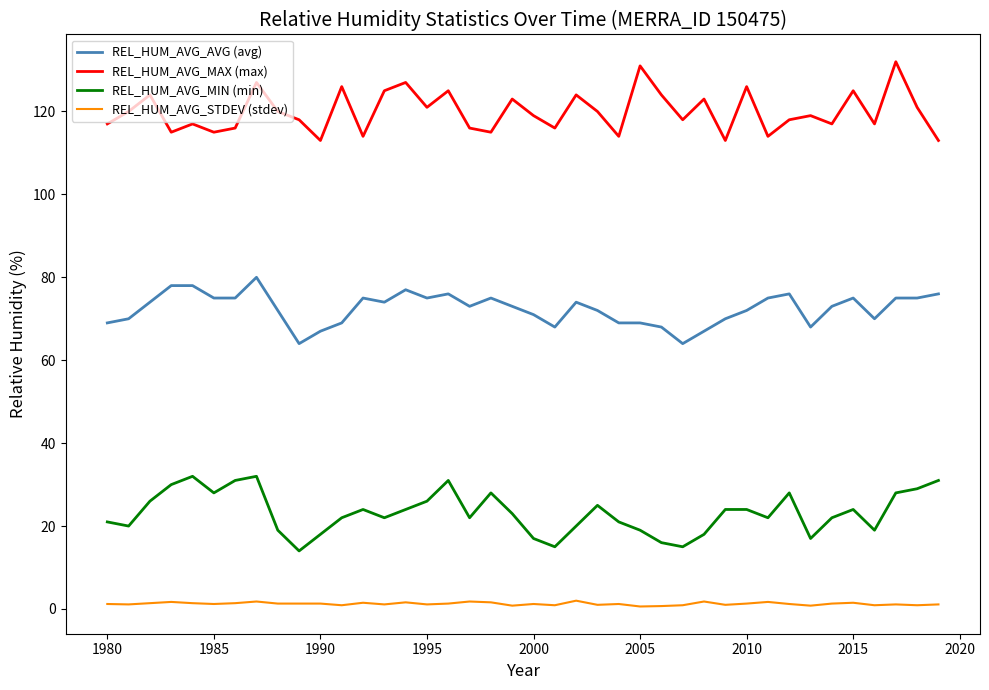

What is the difference between the maximum and minimum values in the REL_HUM_AVG_MAX (max) series?

19.0